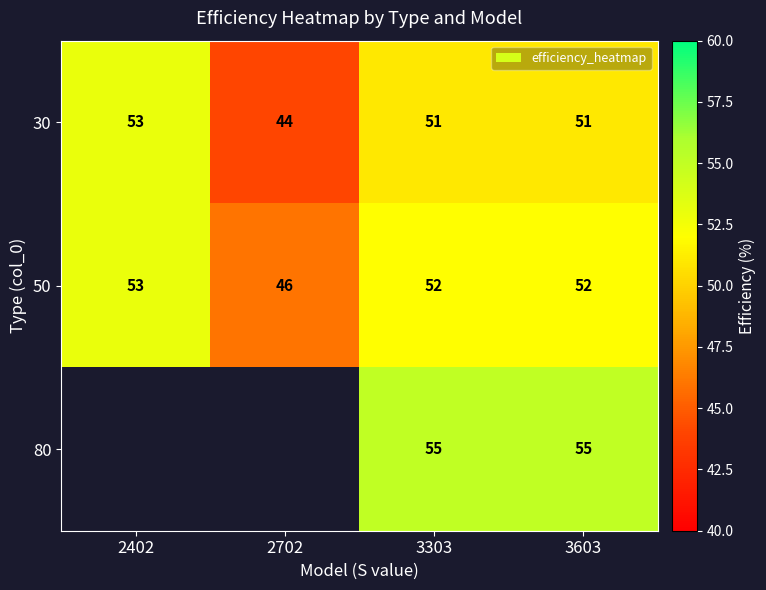

How many 30 values are between 51 and 53?

3